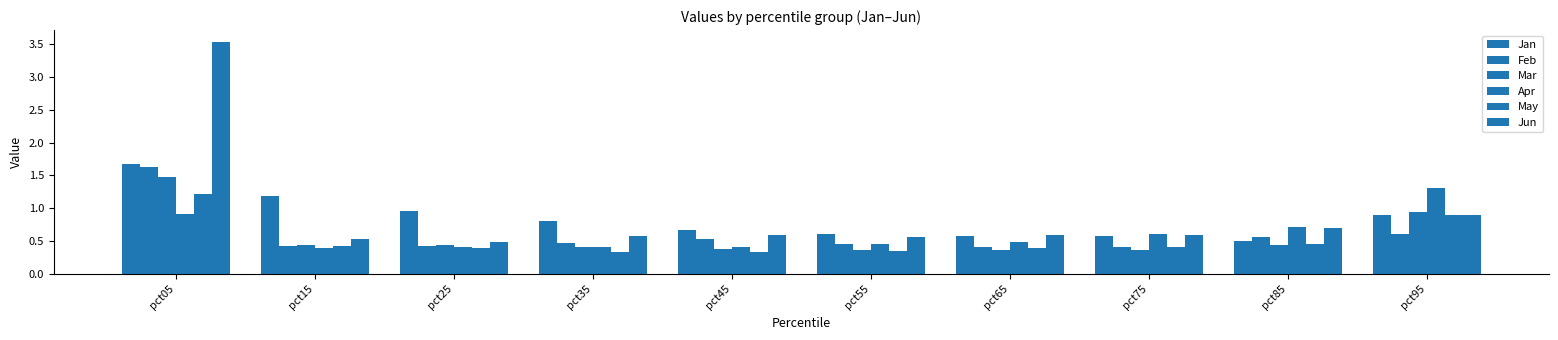

How many bars are there in each group?

6